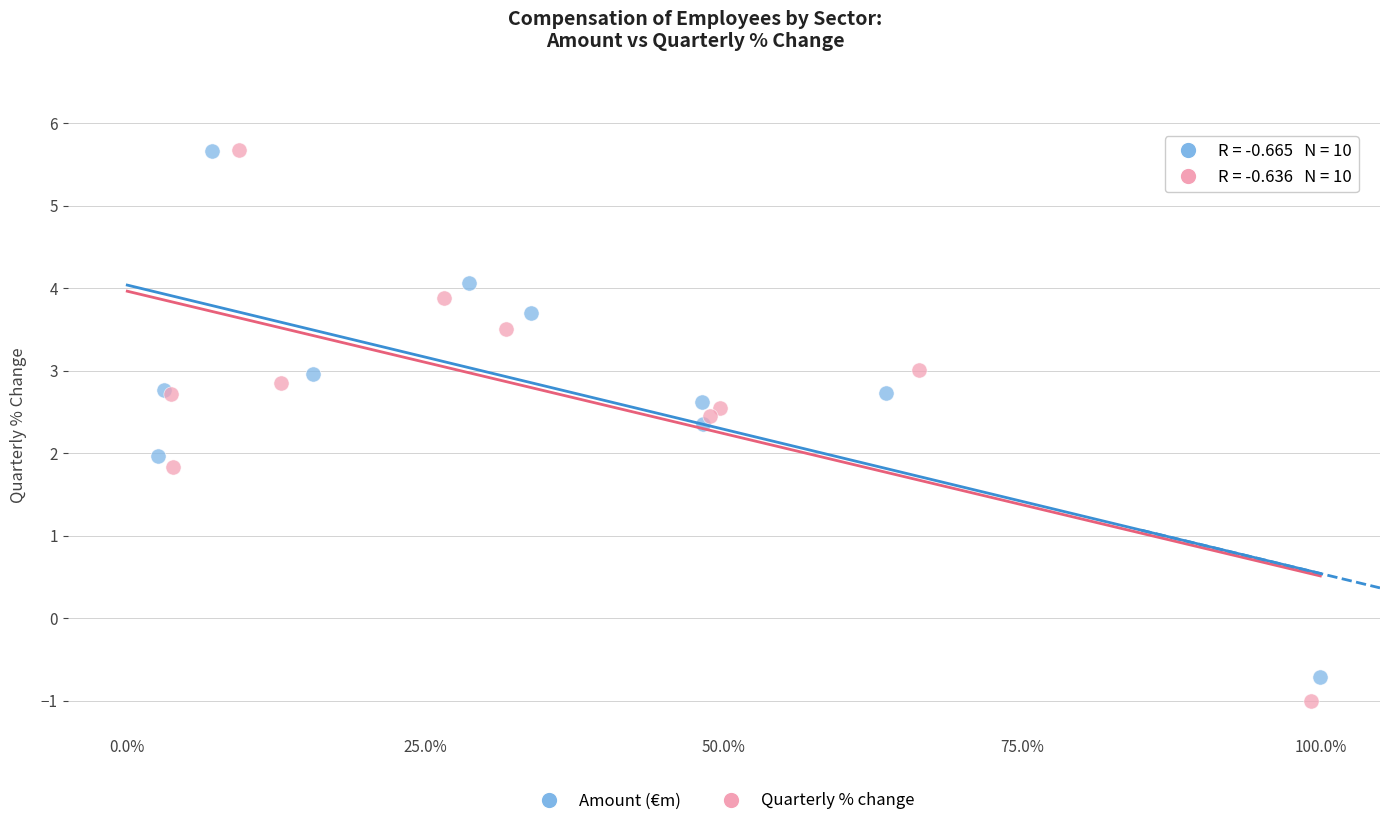

Which series has the largest Y range (max minus min)?

Quarterly % change